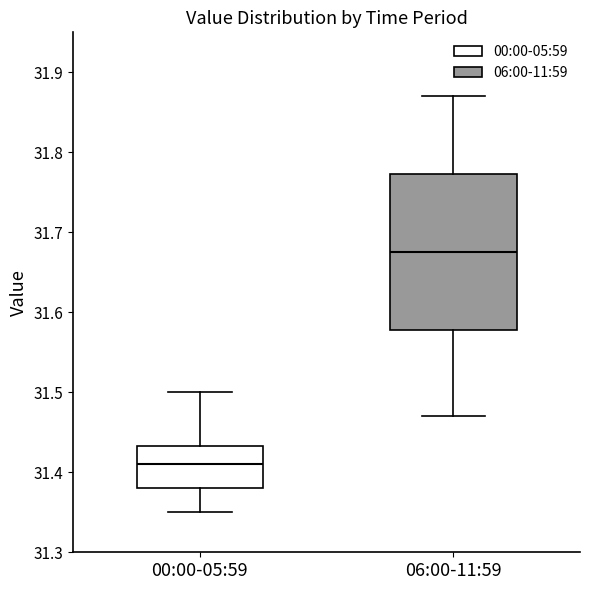

Comparing the boxes themselves (not the whiskers), which one is the tallest?

06:00-11:59